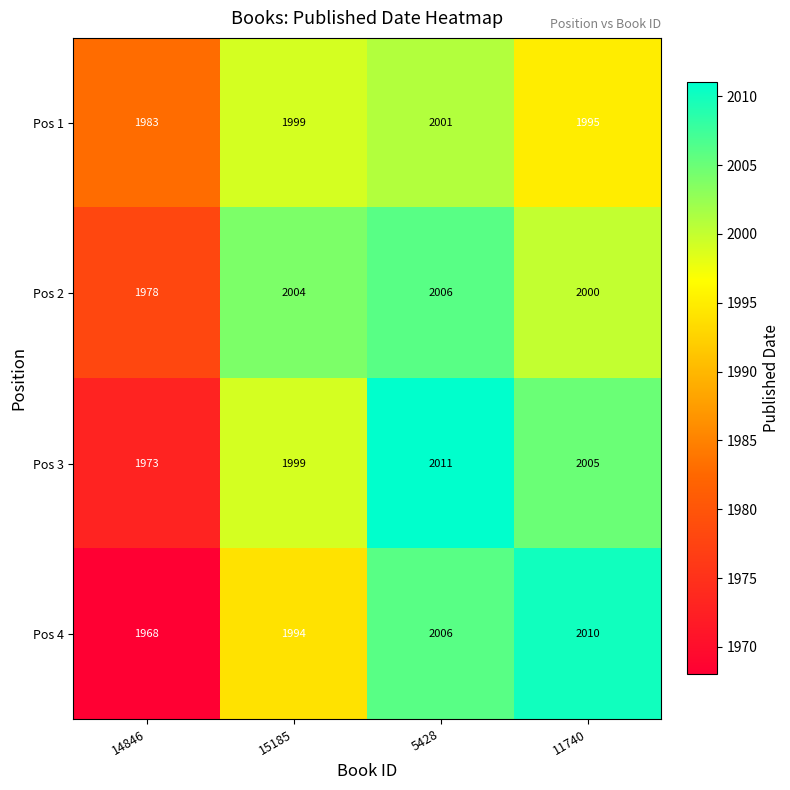

Which series has the largest range (max minus min)?

Pos 4